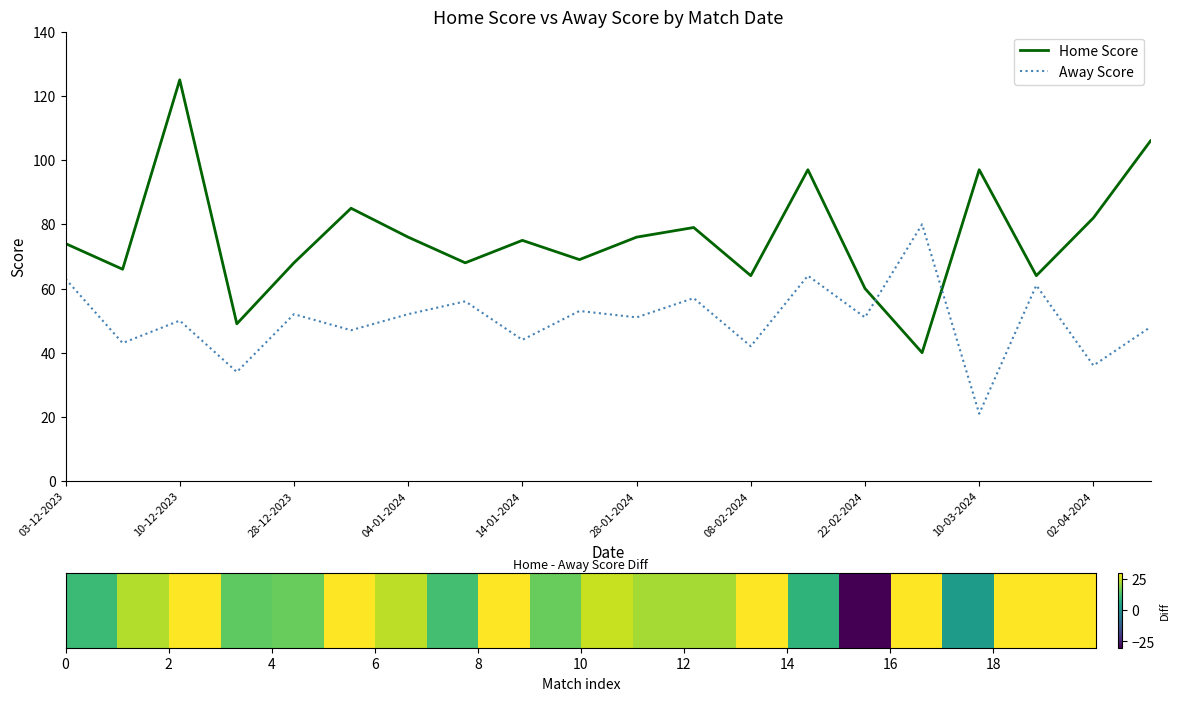

Which series has the largest total across all categories?

Home Score